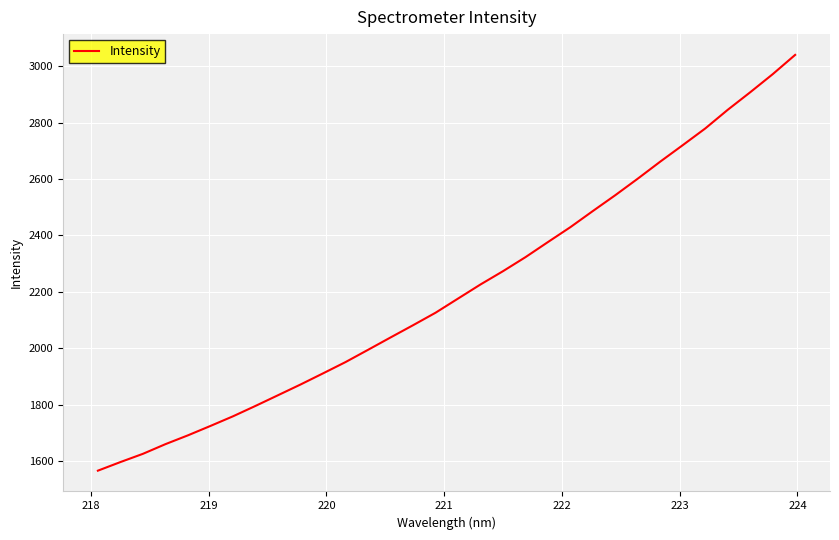

What is the smallest value displayed?

1565.8